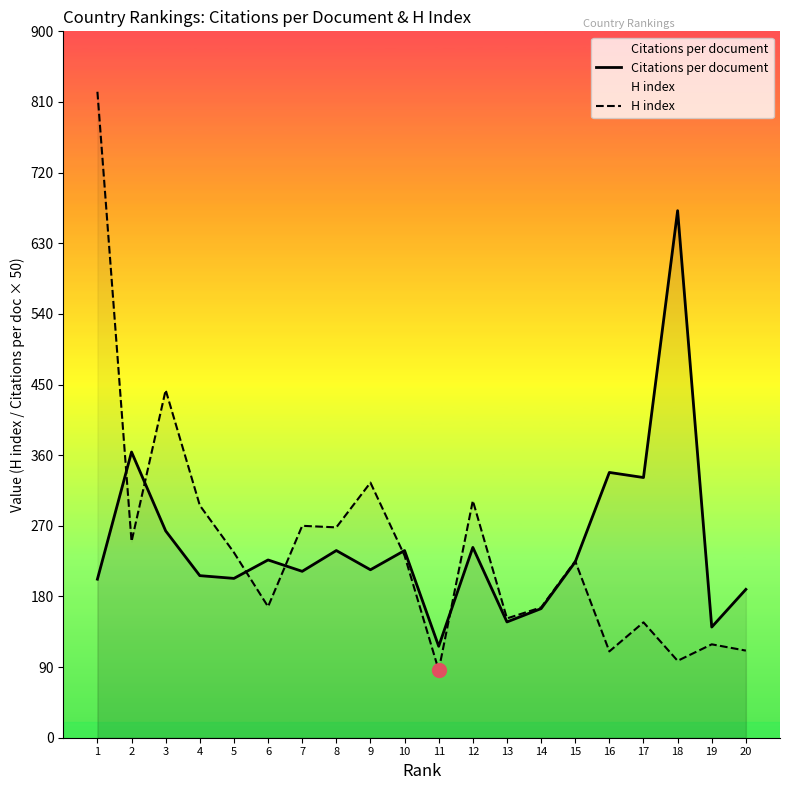

What is the difference between the Citations per document values at 16 and 10?

99.5